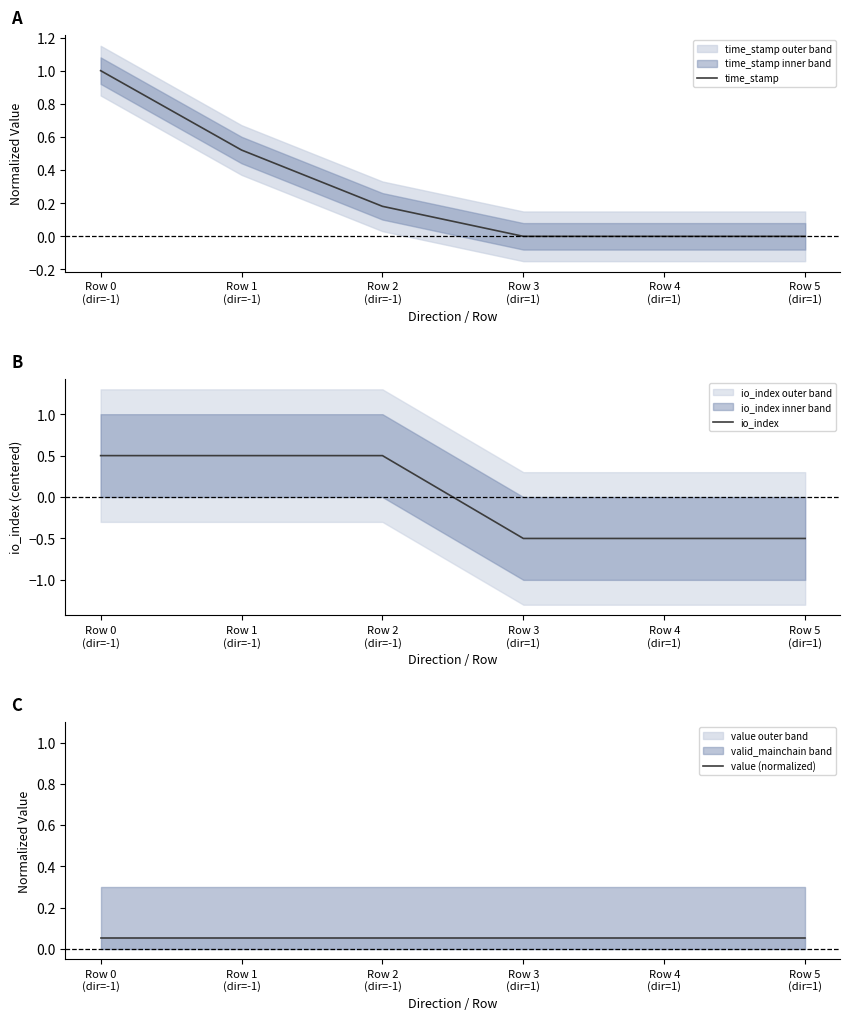

How many times do value (normalized) and io_index cross each other?

1